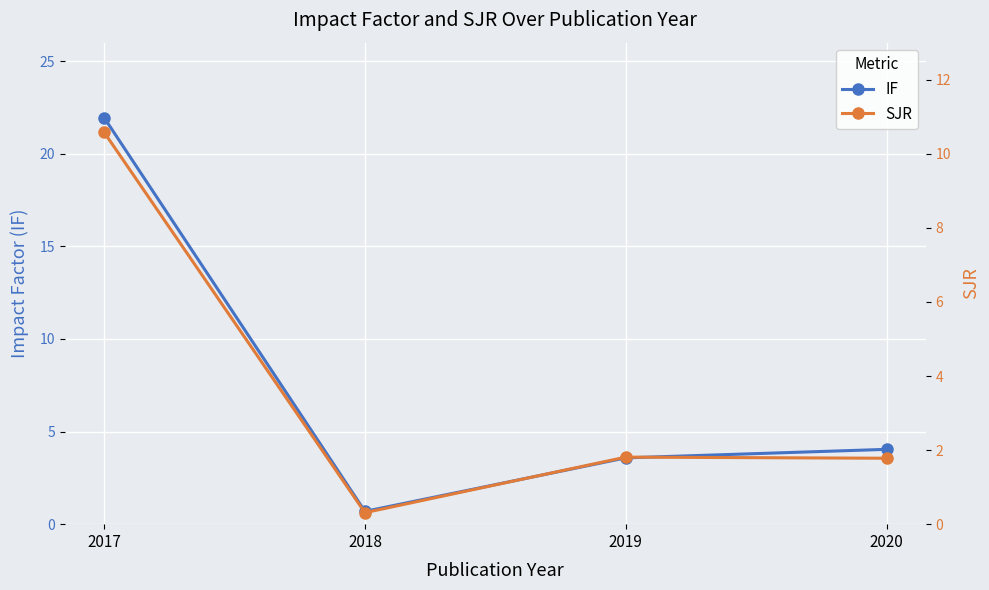

The value of SJR at 2020 is 1.0. True or false?

False